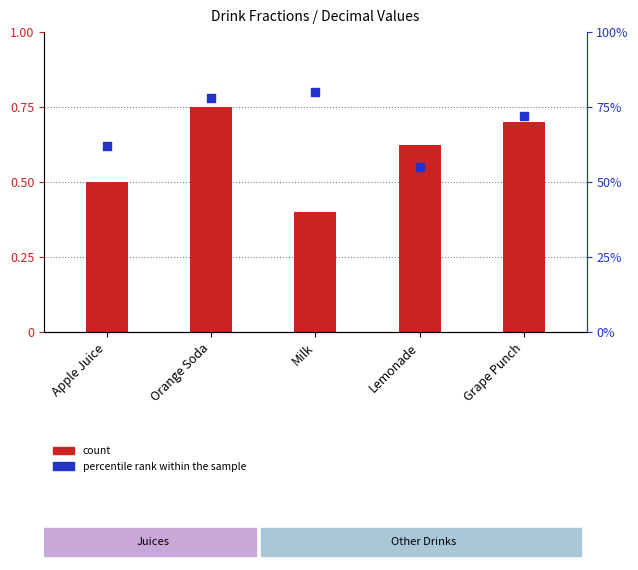

Is the value of count at Lemonade greater than the value of percentile rank within the sample at Grape Punch?

No